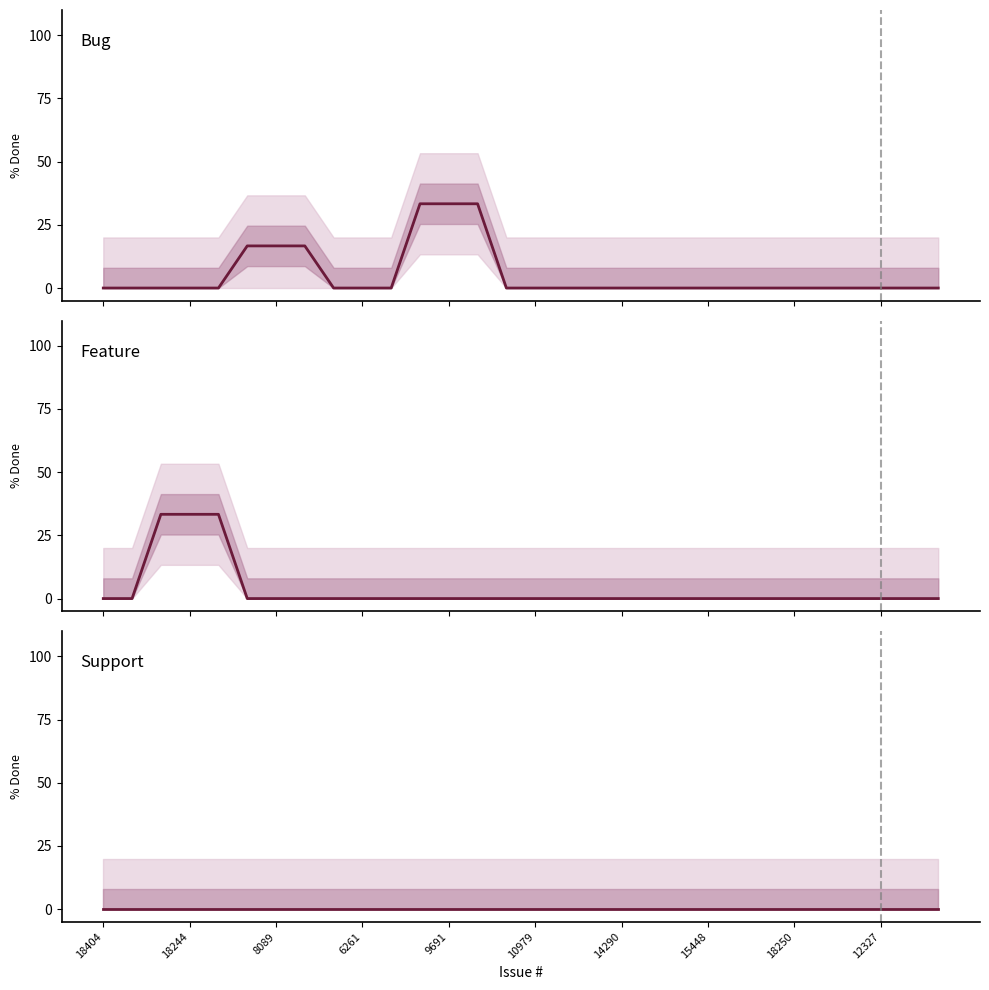

What is the sum of the Bug values at 13 and 18404?

33.3